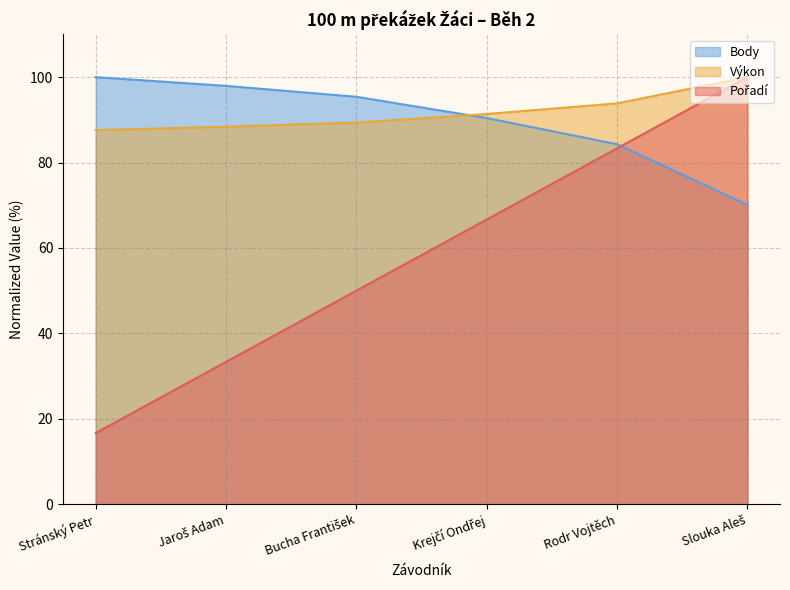

True or false: Pořadí has more than 2 interior local peaks.

False